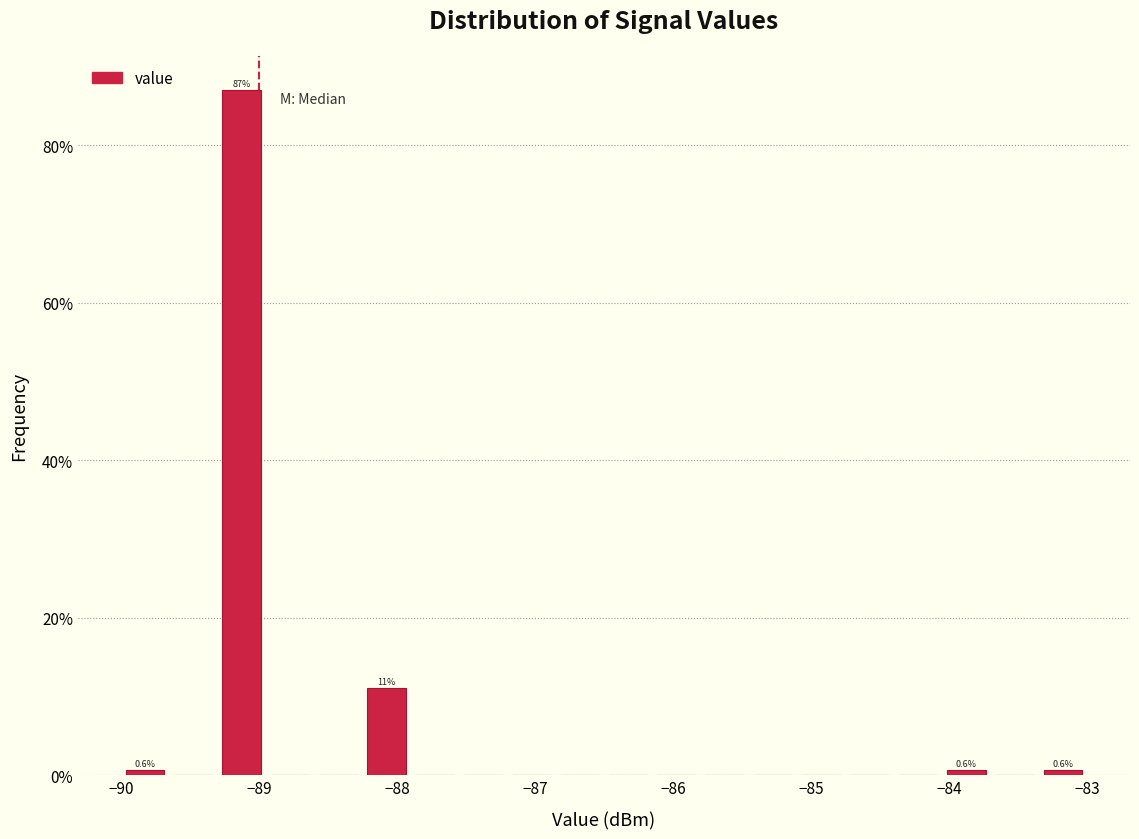

Around what value on the x-axis is the tallest bar? Give the approximate position of its centre, as read against the axis.

-89.1